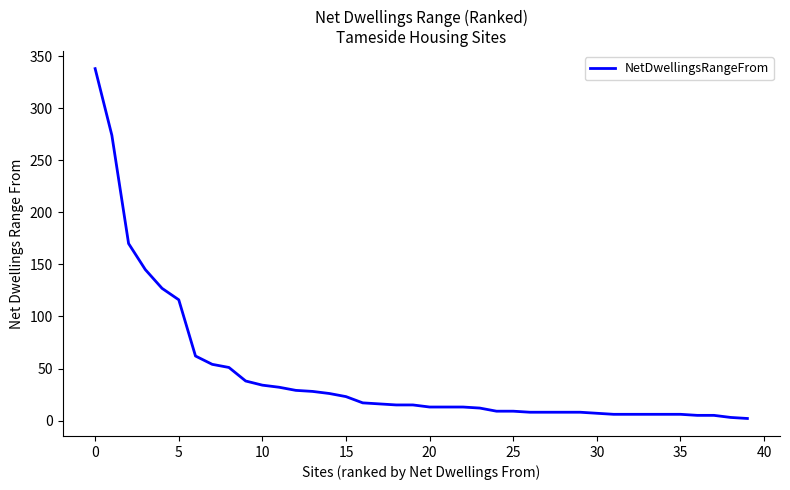

What is the maximum value shown in the chart?

338